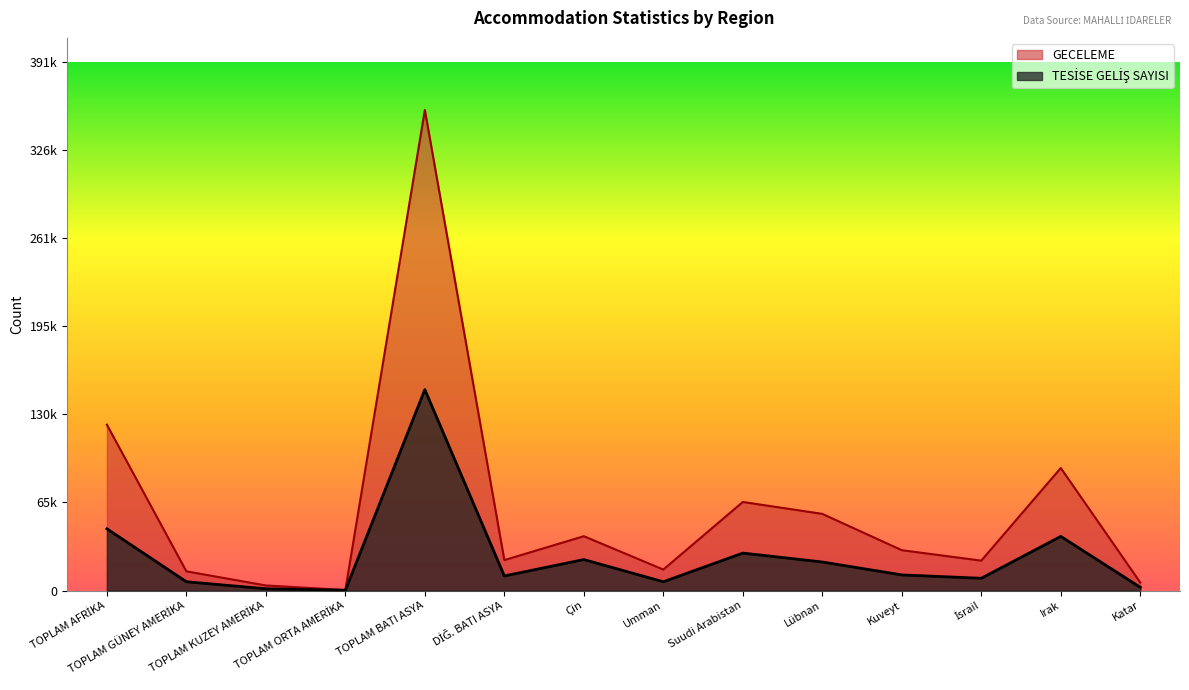

How many values in the TESİSE GELİŞ SAYISI series exceed 11594?

6